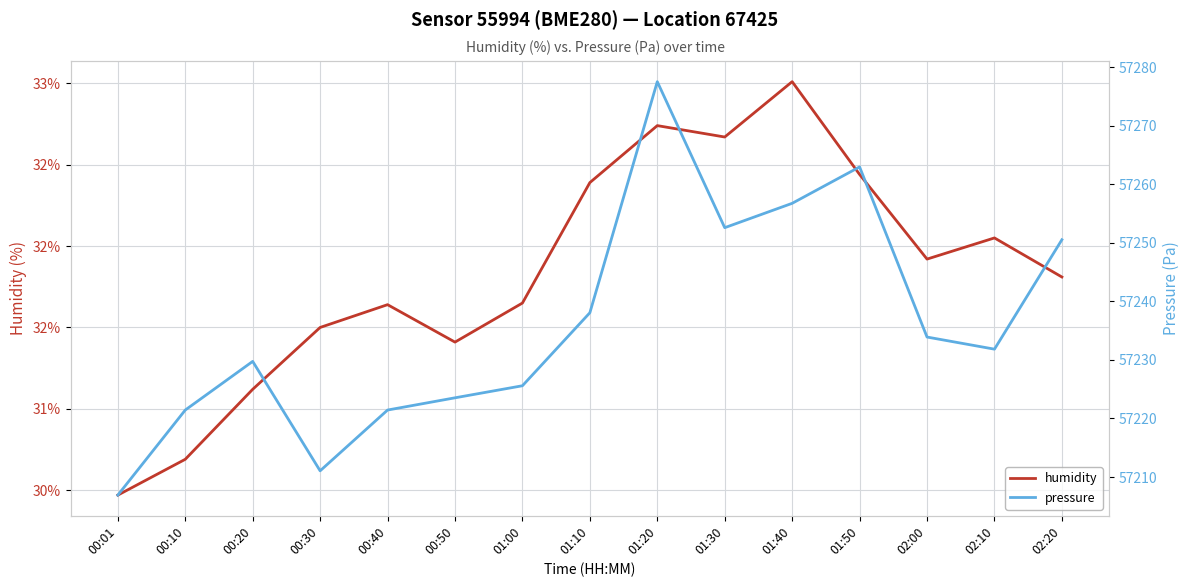

What is the difference between the maximum and minimum values in the pressure series?

70.6